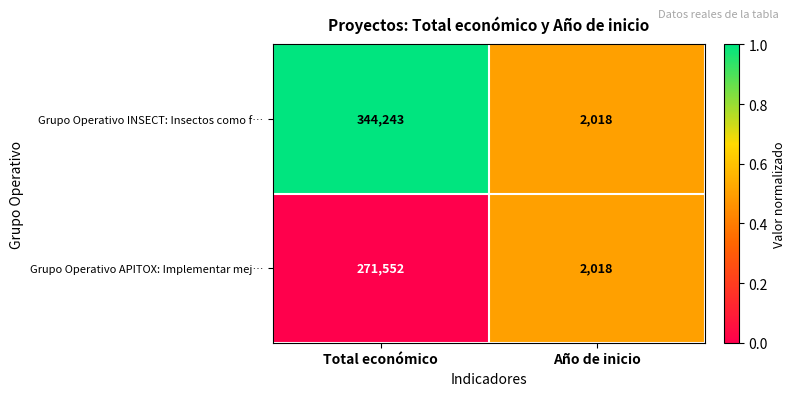

List the series in order of their overall mean, lowest first.

Grupo Operativo APITOX: Implementar mej…, Grupo Operativo INSECT: Insectos como f…